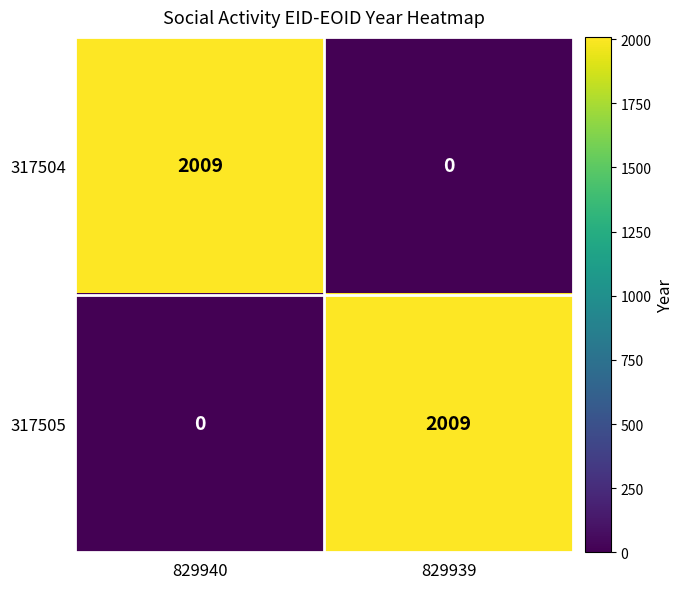

What is the maximum value for 317505?

2009